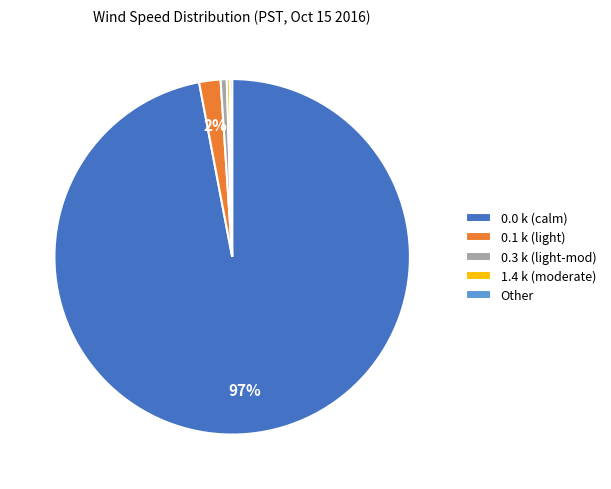

Which slice is the largest?

0.0 k (calm)